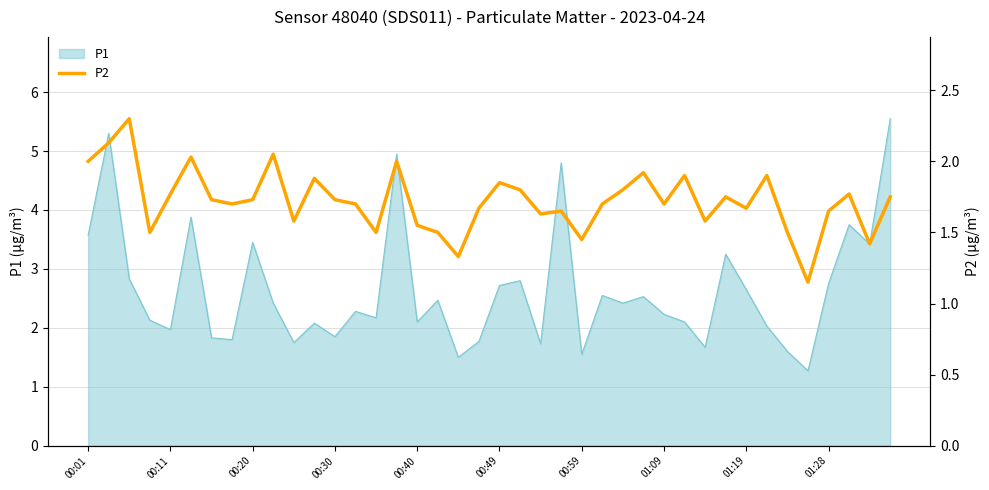

What is the label of the 12th point from the left?

11